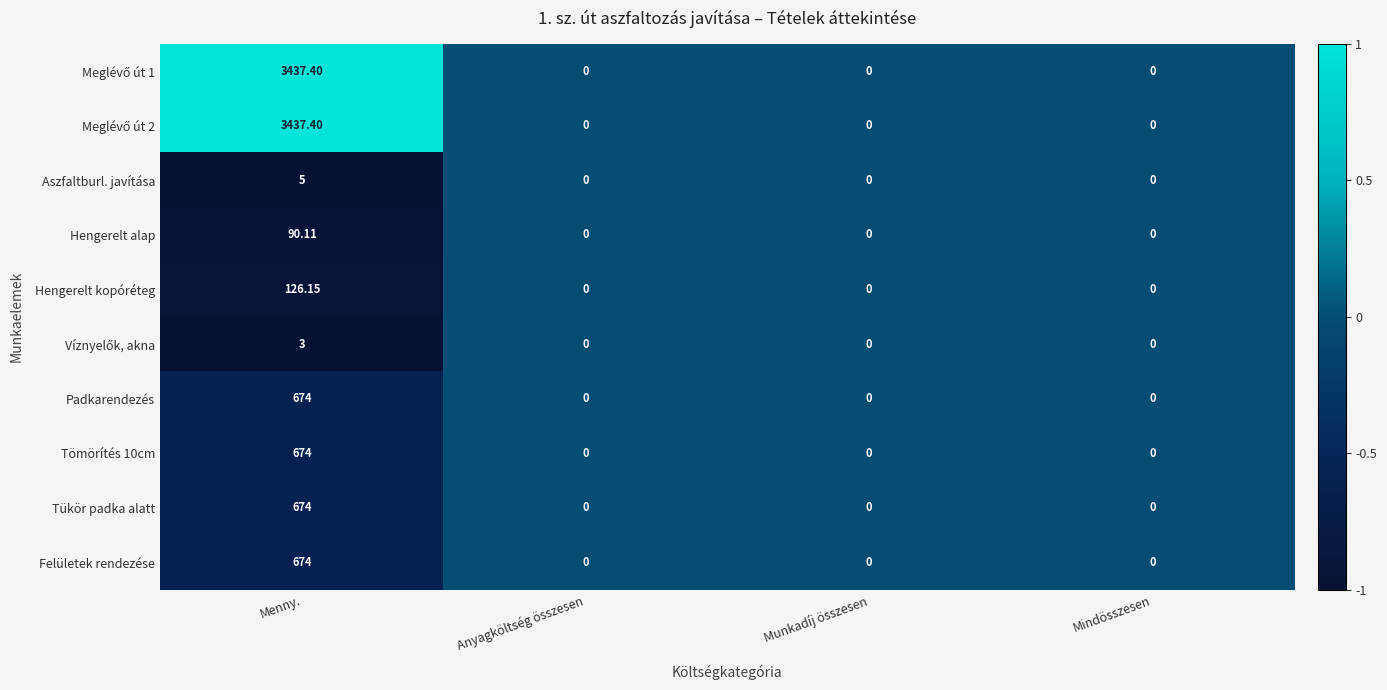

Which category has the highest value across all series?

Menny.